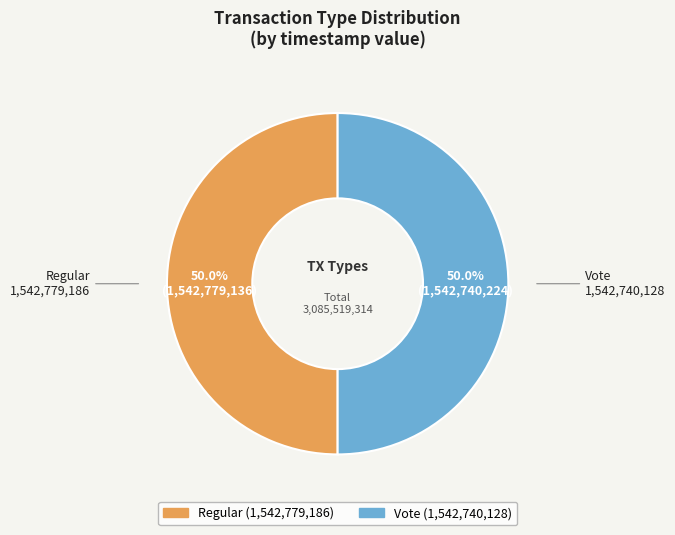

What portion of the pie excludes Vote?

50.0%